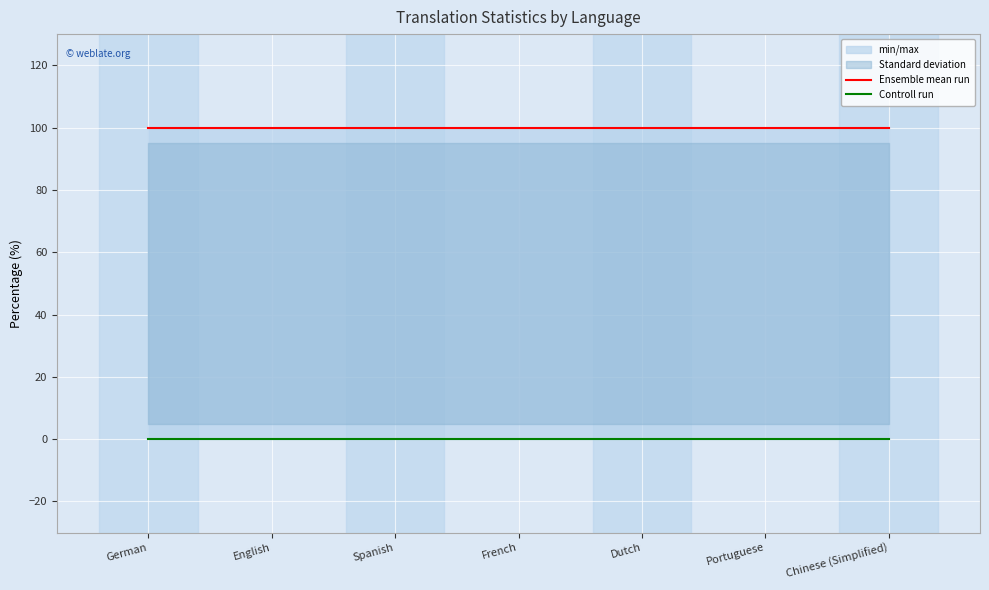

Which series has the largest total across all categories?

Ensemble mean run